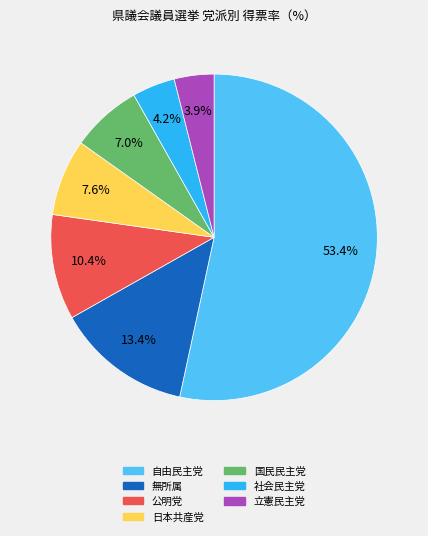

Is the sum of 日本共産党 and 公明党 greater than half?

No